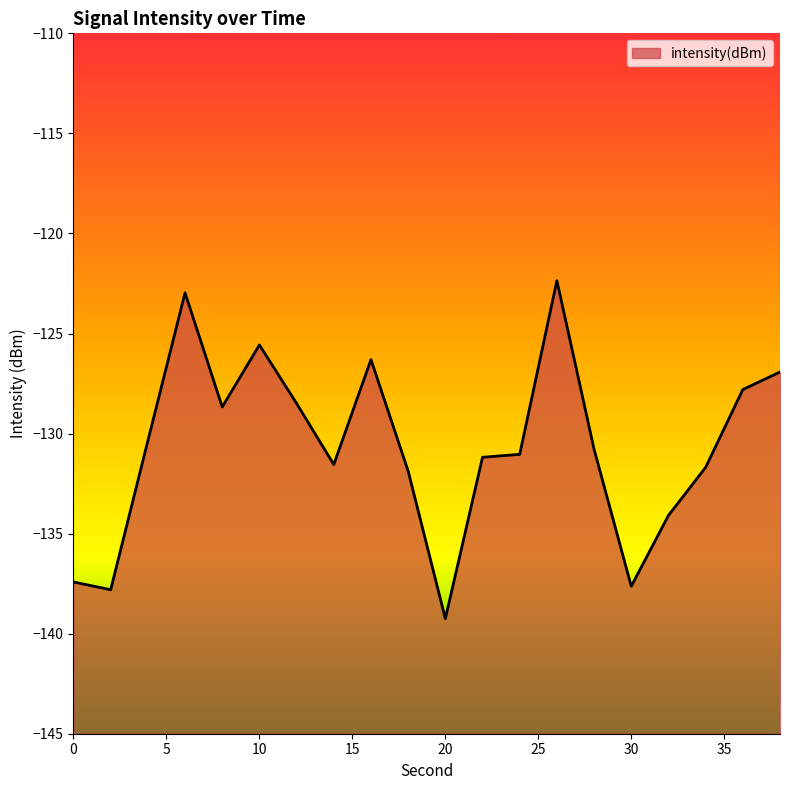

List the labels in order of value, smallest first.

20, 2, 30, 0, 32, 18, 34, 14, 22, 24, 28, 4, 8, 12, 36, 38, 16, 10, 6, 26